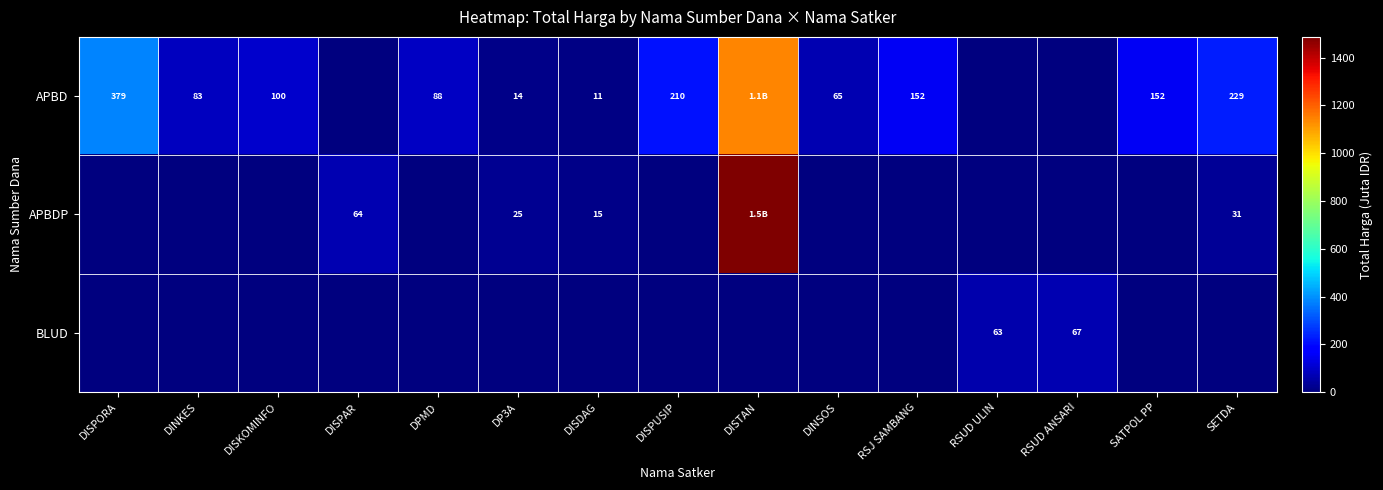

How many categories are shown in the chart?

15